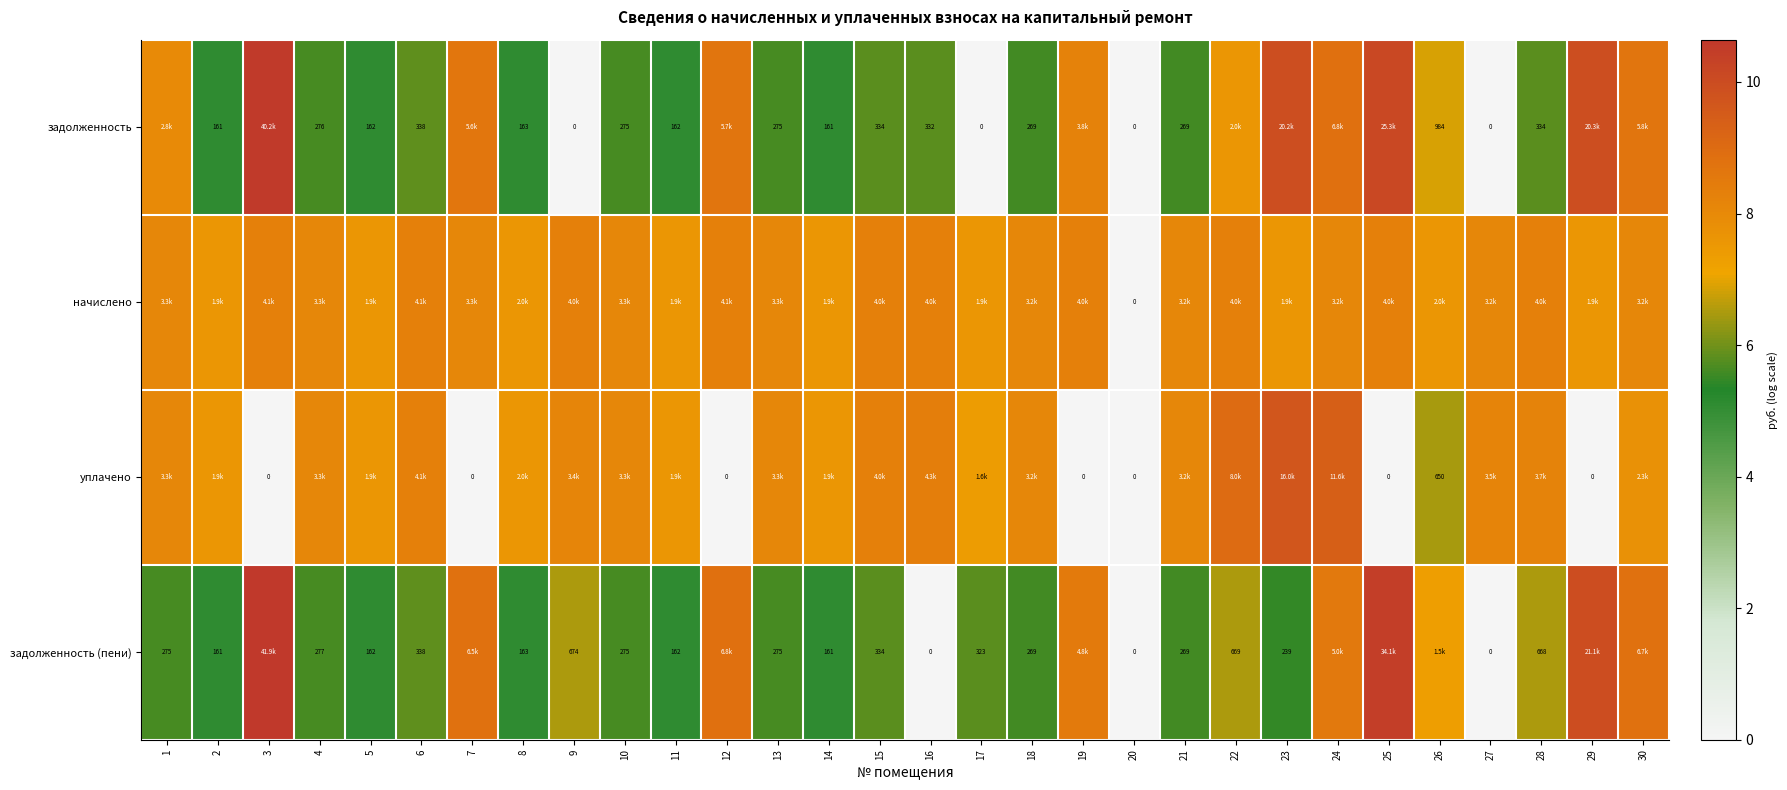

How many positive values does the задолженность series have?

26